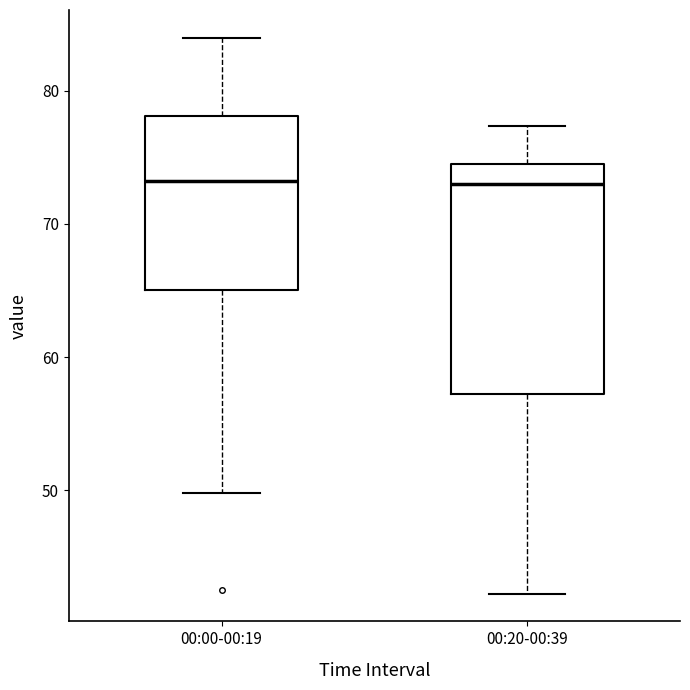

Where is the lower edge of the box for 00:00-00:19 on the y-axis? The values are not printed on the chart, so give them approximately, as read against the axis.

65